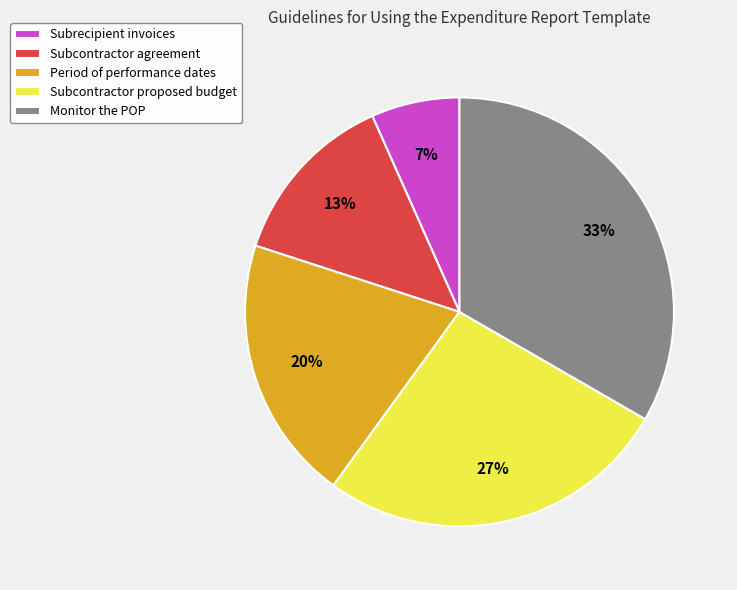

Which has a higher value, Monitor the POP or Subcontractor agreement?

Monitor the POP